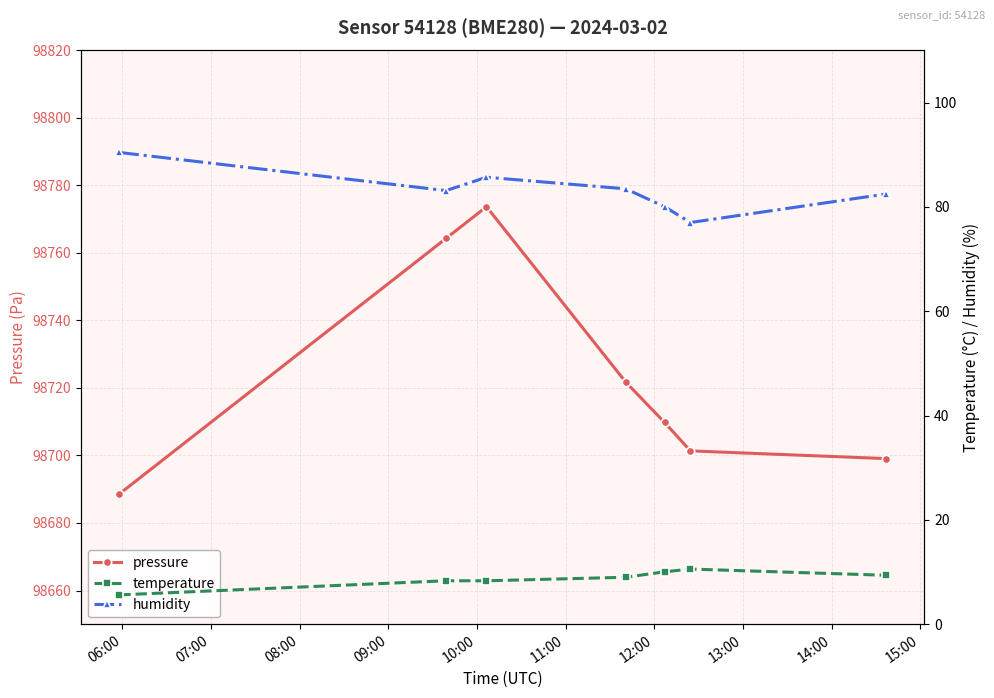

What is the minimum value for pressure?

98688.6